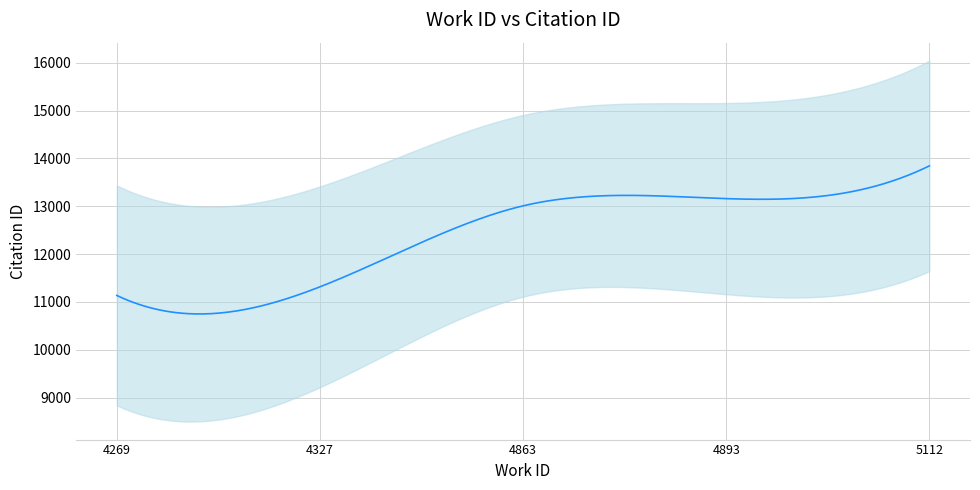

At which label is id closest to 12490?

4863